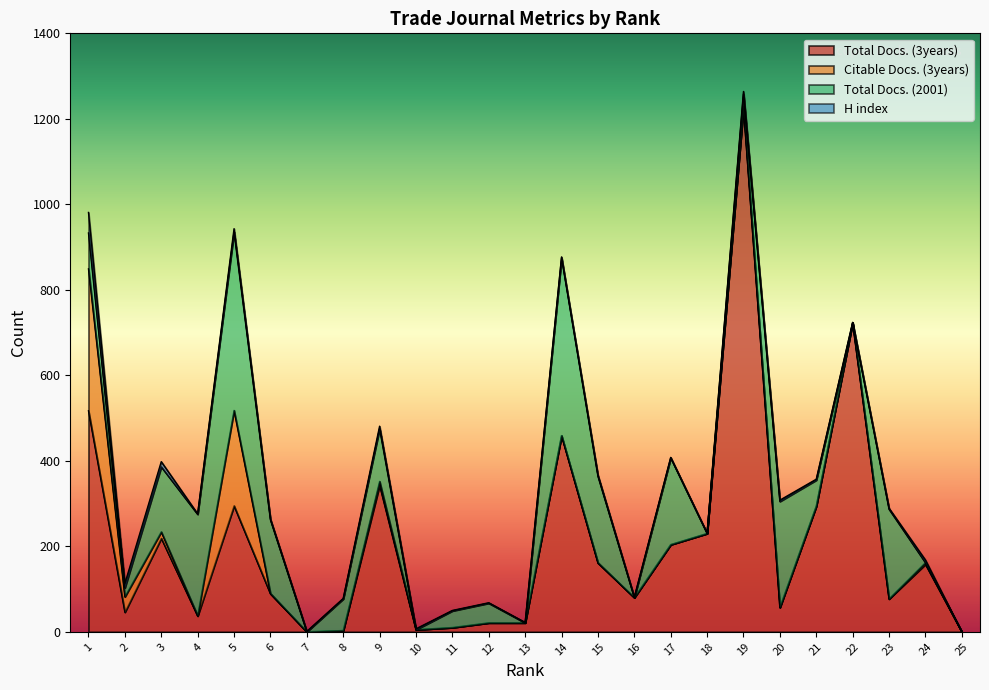

What is the difference between the maximum and second lowest values in the Total Docs. (2001) series?

417